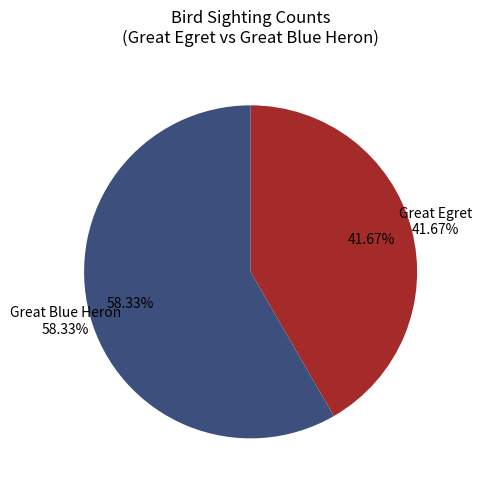

Is the sum of Great Egret (2018) and Great Egret (2012) greater than half?

No